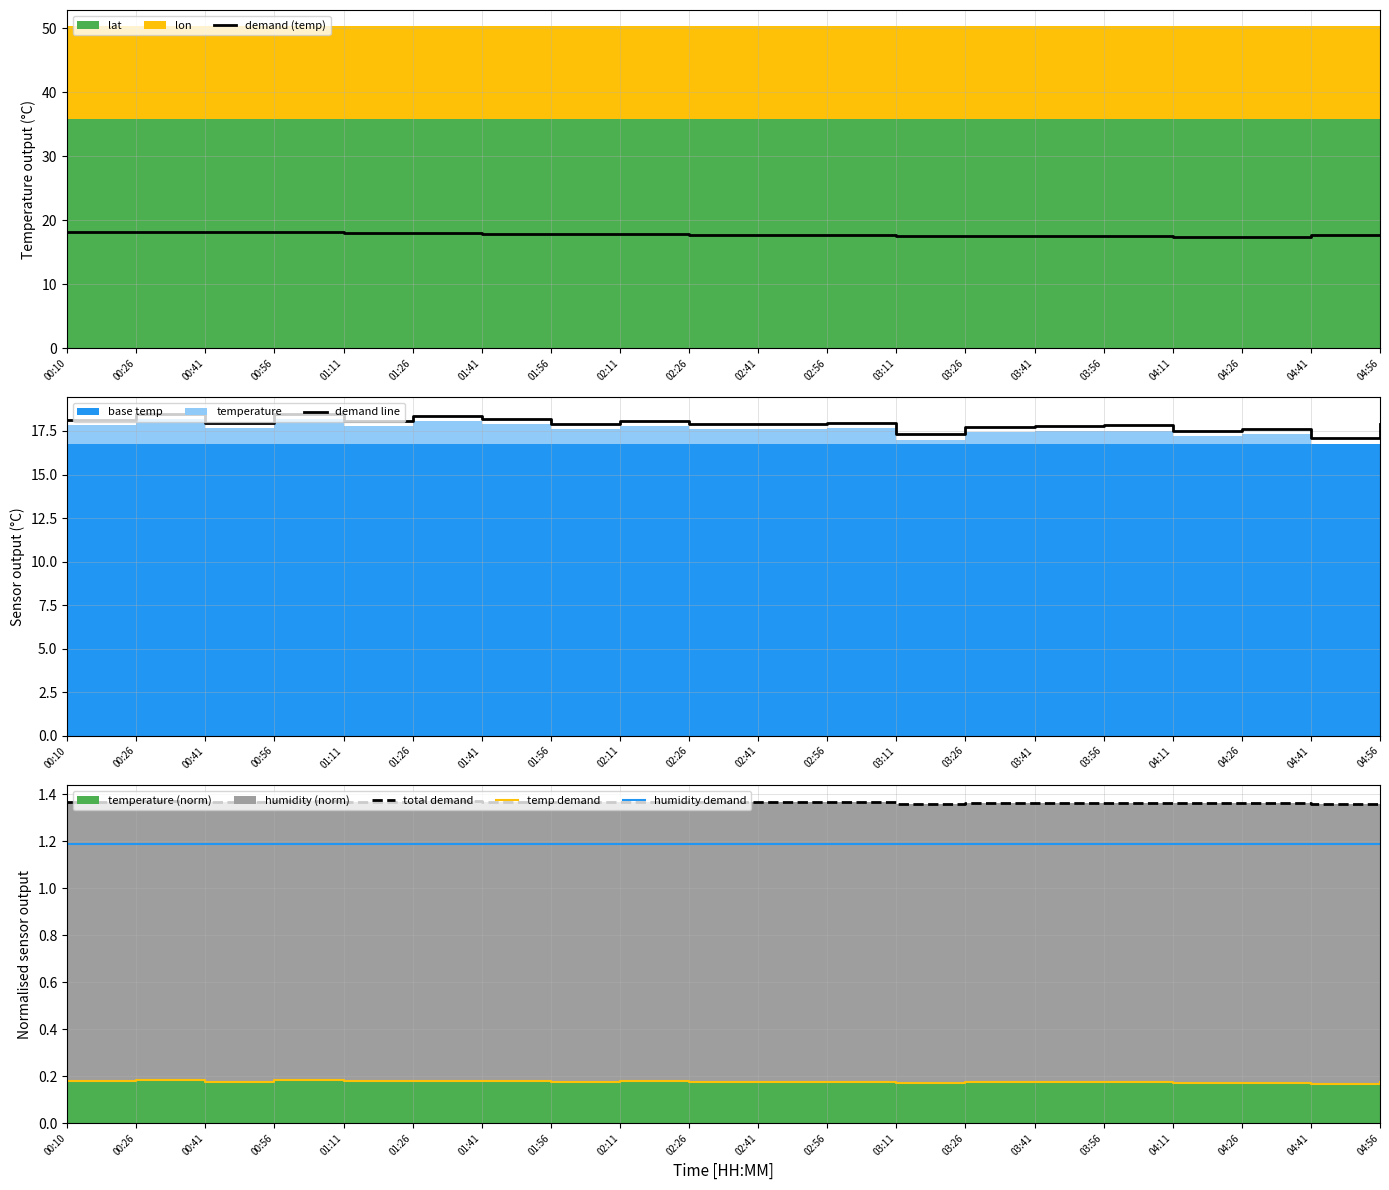

The demand (temp) series shows 28.3 at 04:41. True or false?

False